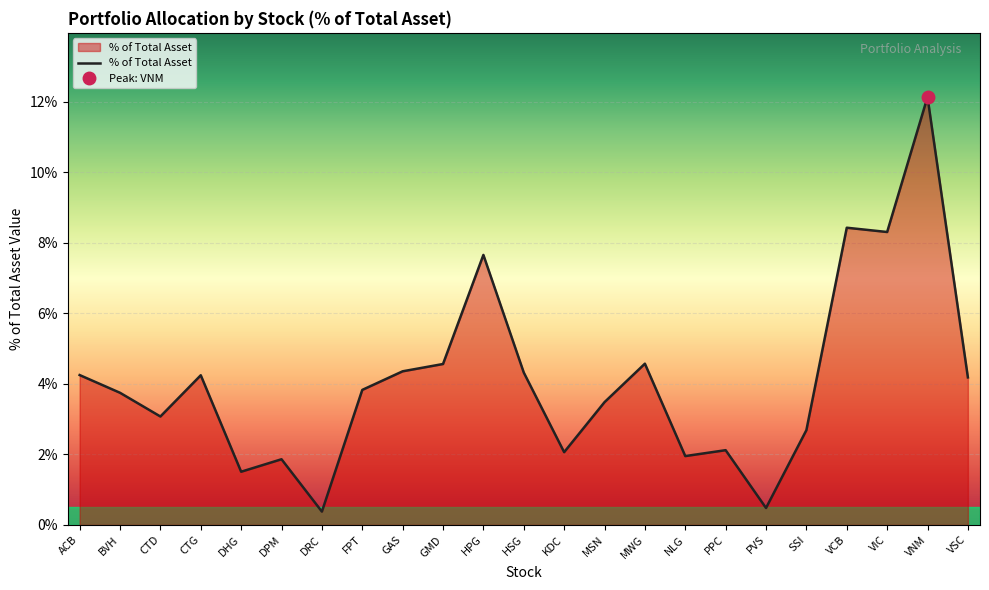

Where is the first local maximum?

CTG